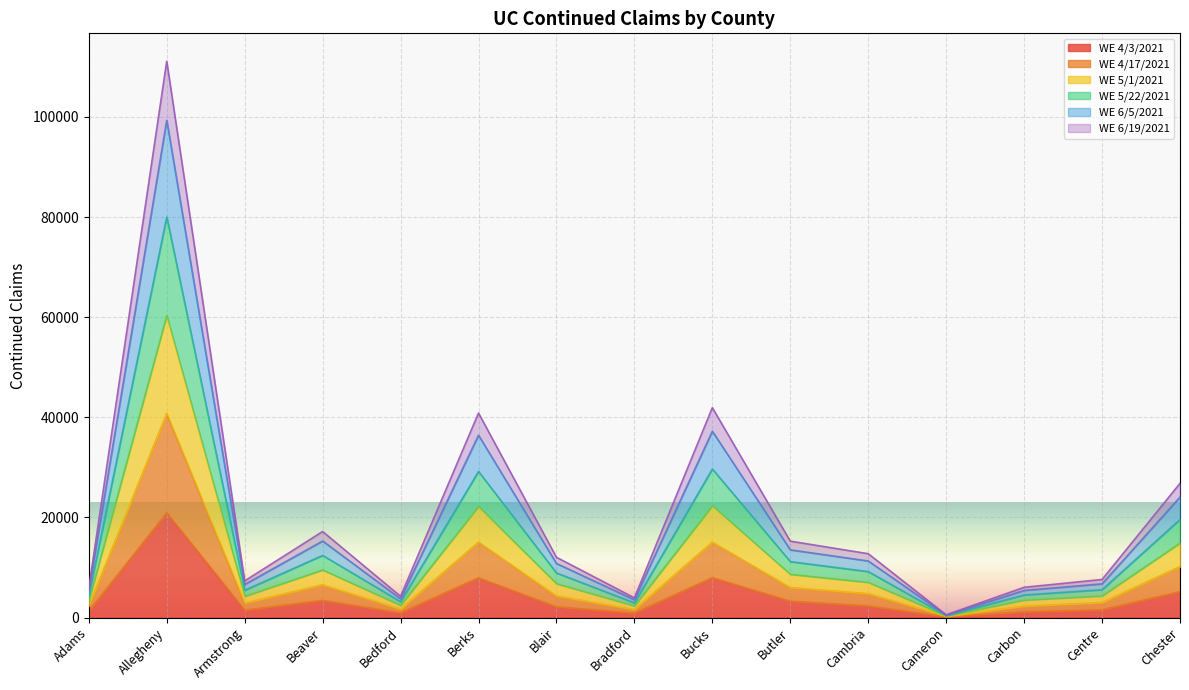

Which has a higher value, Butler or Allegheny?

Allegheny